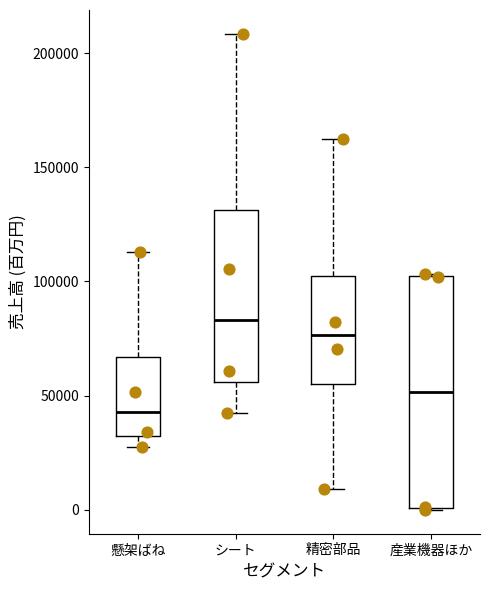

Reading left to right, read every box against the y-axis: the position of its median line, the range the box covers, and the ends of its whiskers. The values are not printed on the chart, so give them approximately, as read against the axis.

懸架ばね: median 45000, box 30000 to 65000, whiskers 25000 to 115000
シート: median 85000, box 55000 to 130000, whiskers 40000 to 210000
精密部品: median 75000, box 55000 to 100000, whiskers 10000 to 160000
産業機器ほか: median 50000, box 0 to 100000, whiskers 0 to 105000